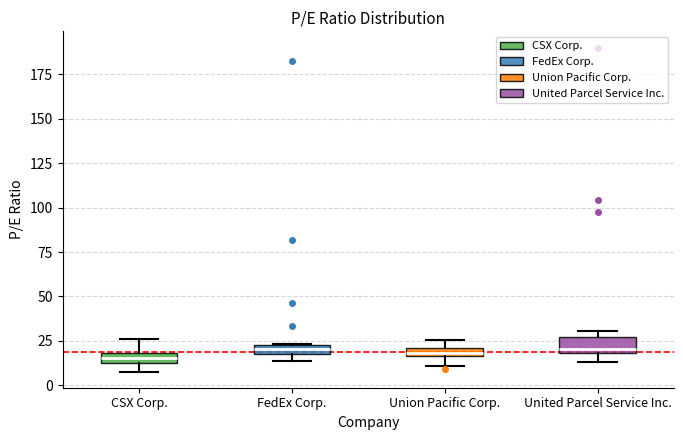

Where is the upper edge of the box for CSX Corp. on the y-axis? The values are not printed on the chart, so give them approximately, as read against the axis.

20